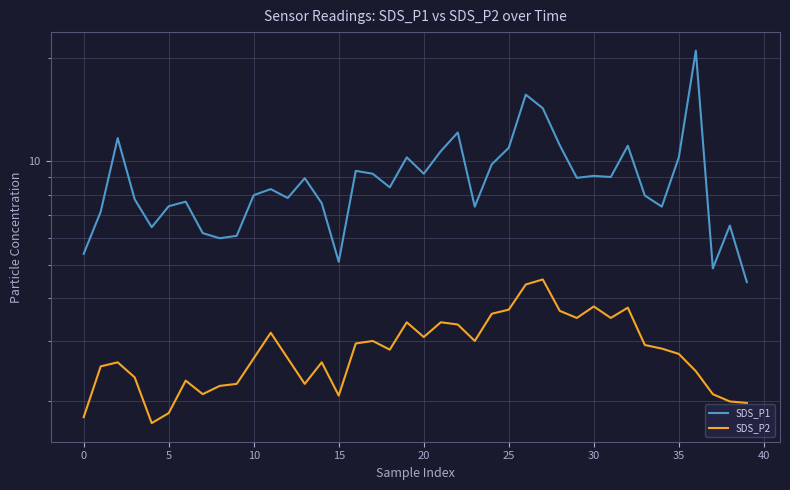

At how many categories does at least one series exceed 20?

1